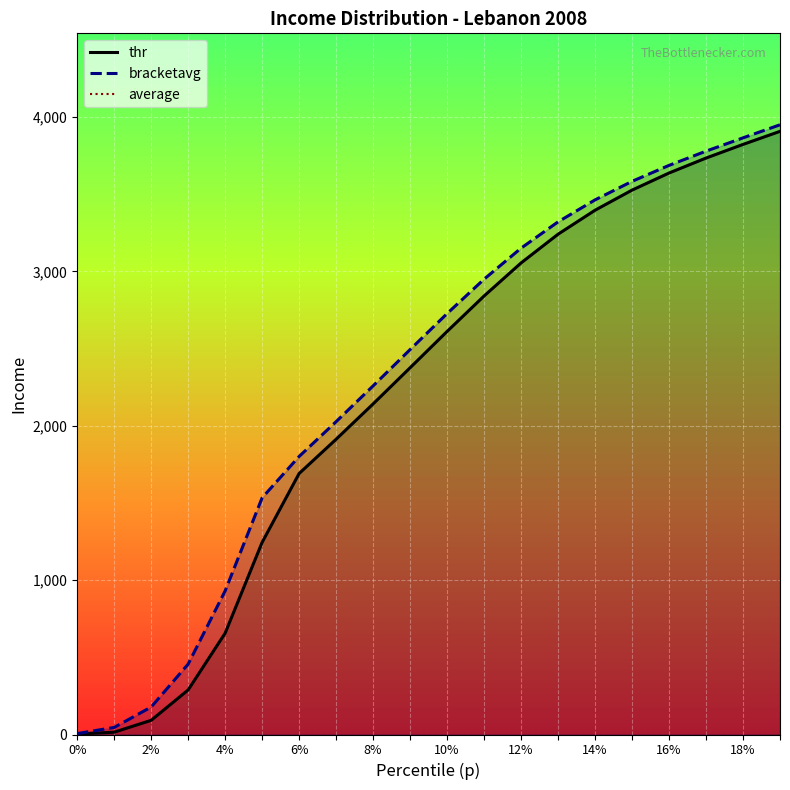

How many categories are shown in the chart?

20